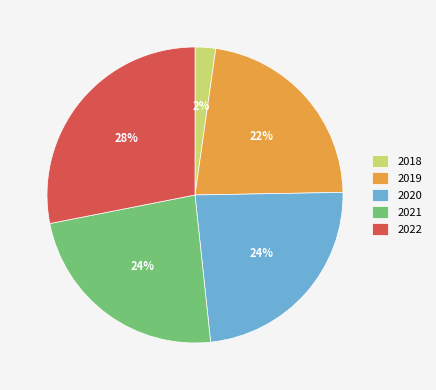

How many slices are in this pie chart?

5